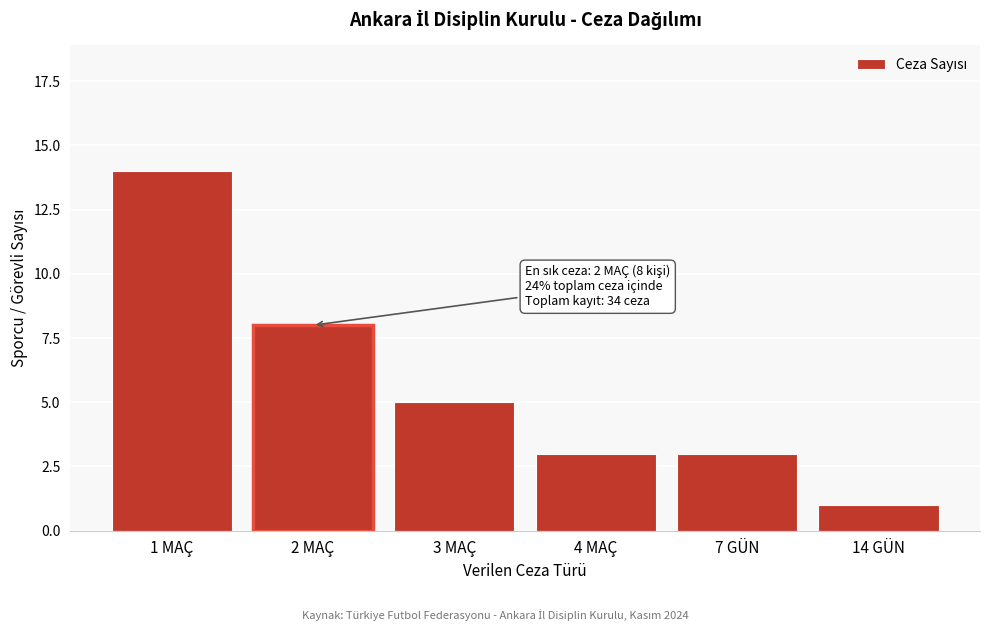

Reading left to right, transcribe all the data shown in this chart.

1 MAÇ=14	2 MAÇ=8	3 MAÇ=5	4 MAÇ=3	7 GÜN=3	14 GÜN=1